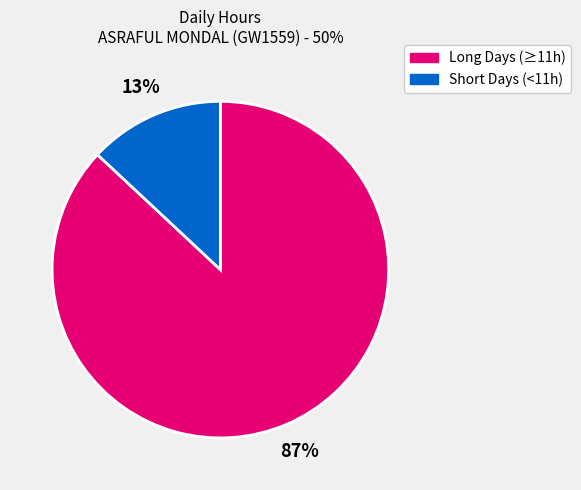

How many slices are in this pie chart?

2